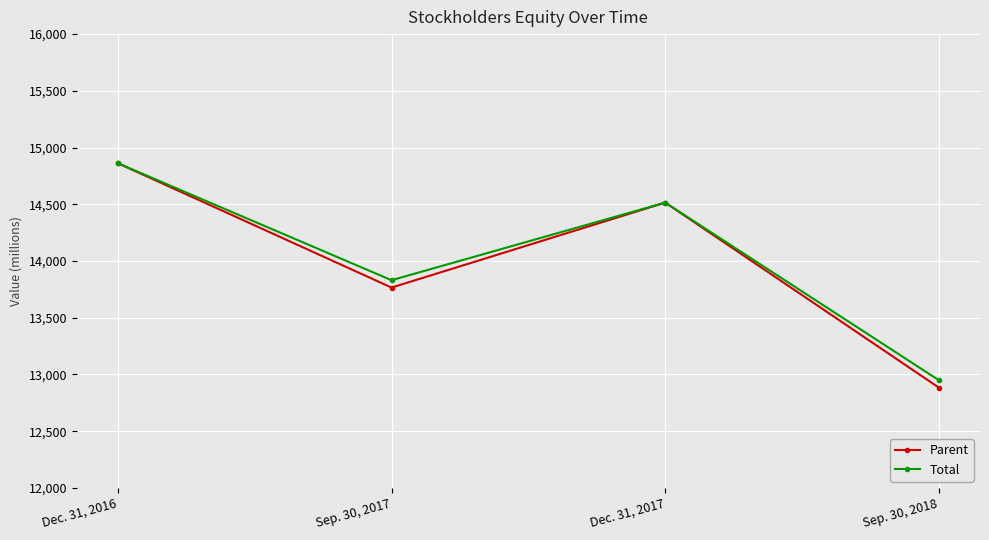

Read the Parent value at Dec. 31, 2016, to the nearest 10.

14860